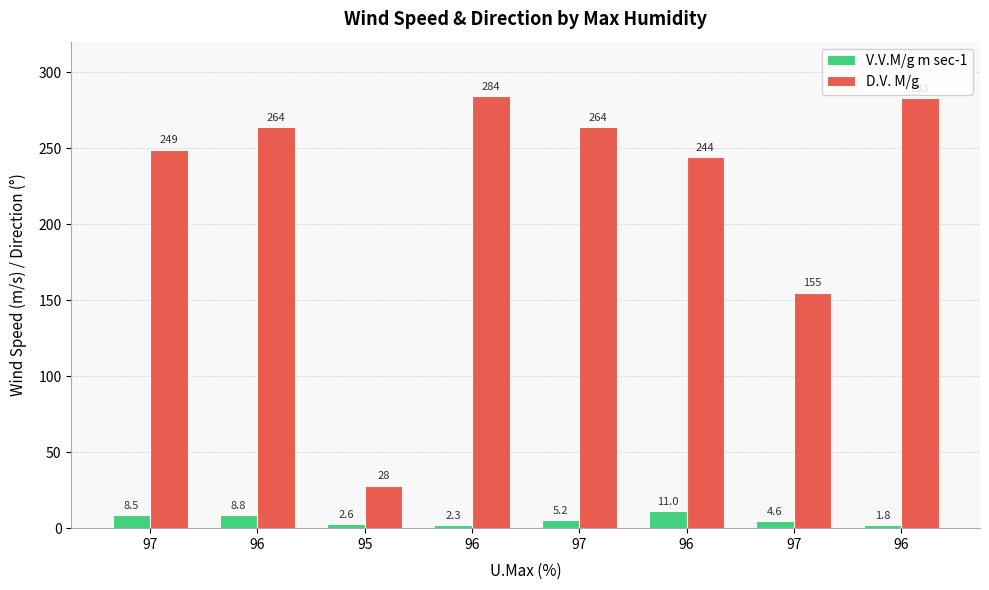

Rank the series at 96 from lowest to highest value.

V.V.M/g m sec-1, D.V. M/g